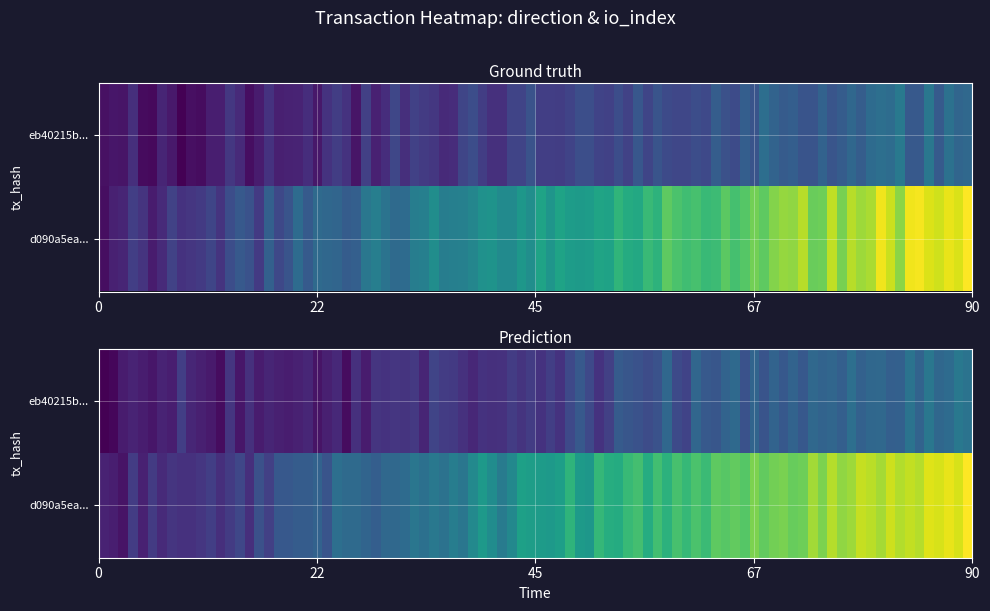

List the series in order of their peak value, lowest first.

eb40215ba82370c7cafb6196b5cffa0add7382f, d090a5ea5cefbbac8856b2caa85862cce09072c